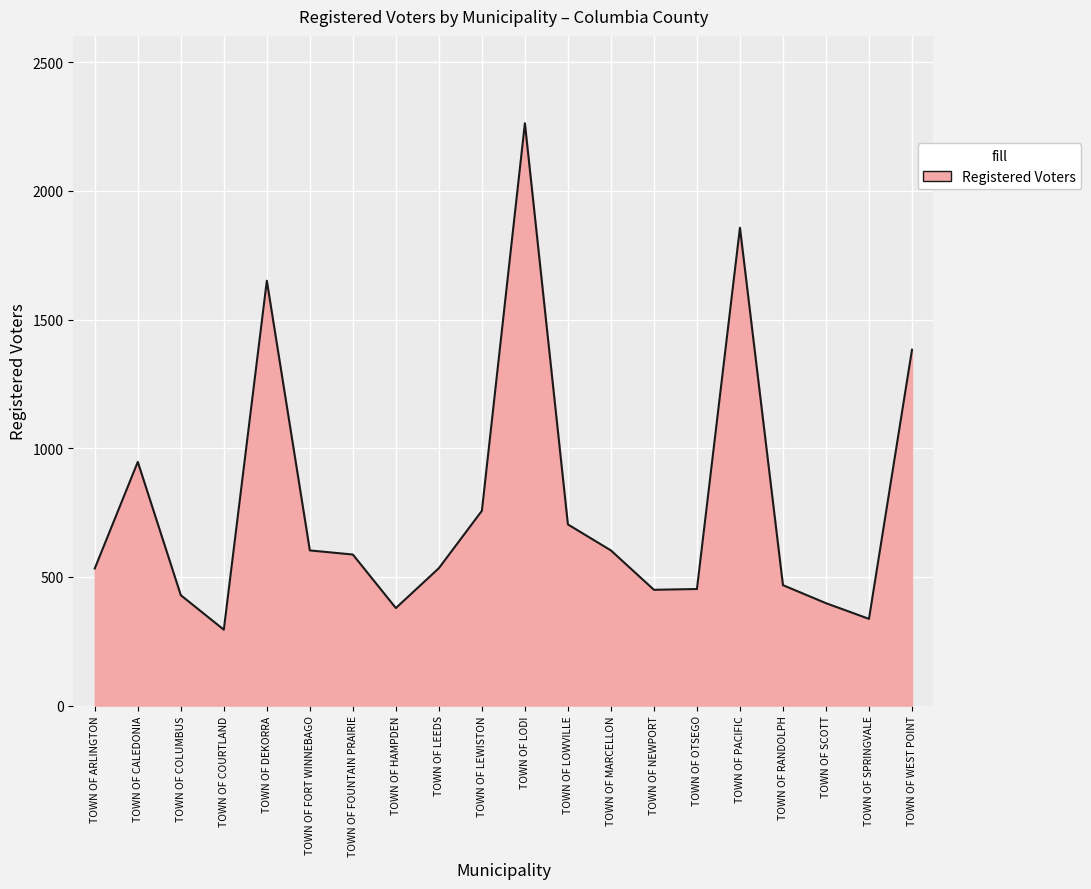

What is the minimum value shown in the chart?

295